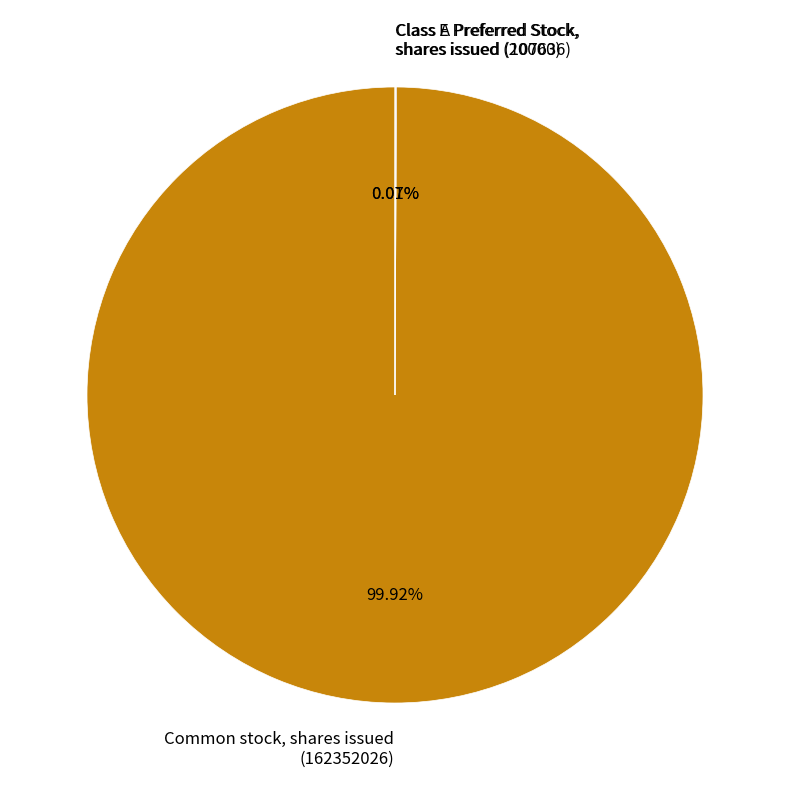

Which category accounts for the majority?

Common stock, shares issued